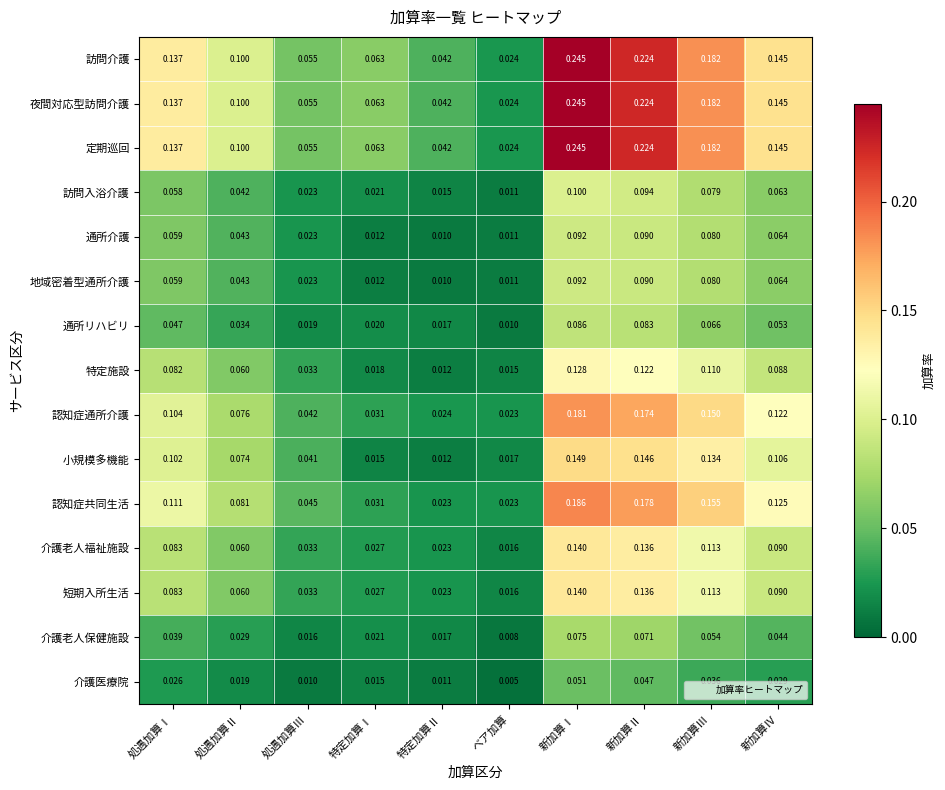

List the labels in order of 通所リハビリ value, smallest first.

ベア加算, 特定加算Ⅱ, 処遇加算Ⅲ, 特定加算Ⅰ, 処遇加算Ⅱ, 処遇加算Ⅰ, 新加算Ⅳ, 新加算Ⅲ, 新加算Ⅱ, 新加算Ⅰ